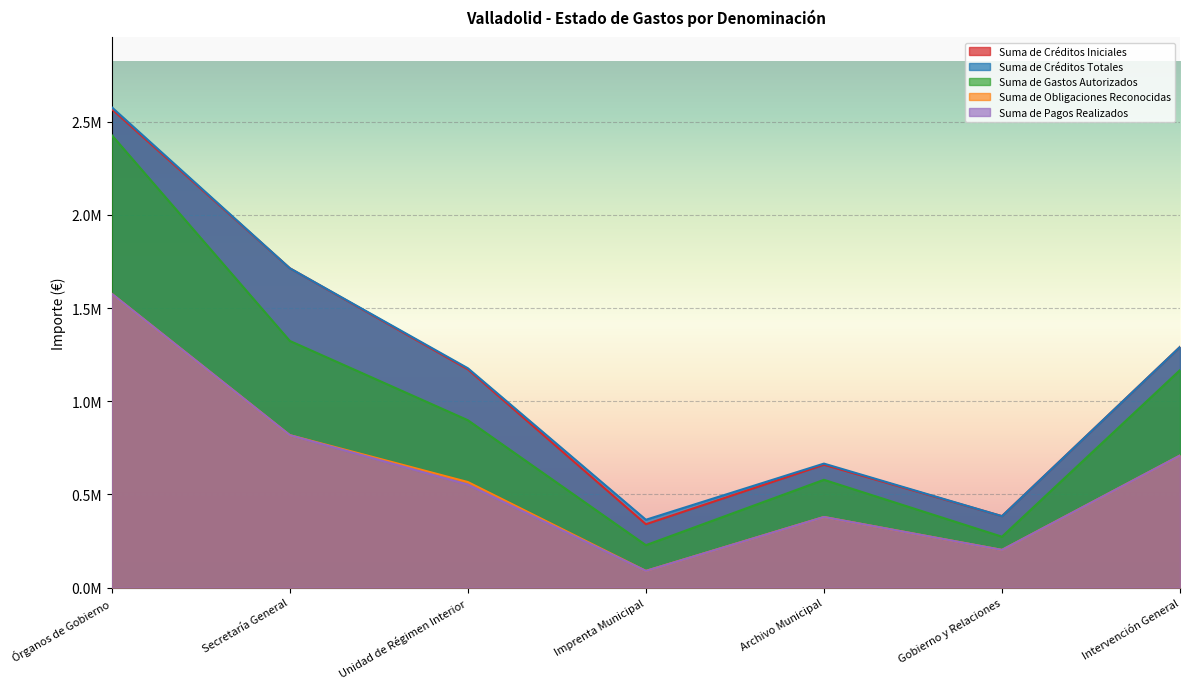

At which category does Suma de Créditos Iniciales reach its first local peak?

Archivo Municipal